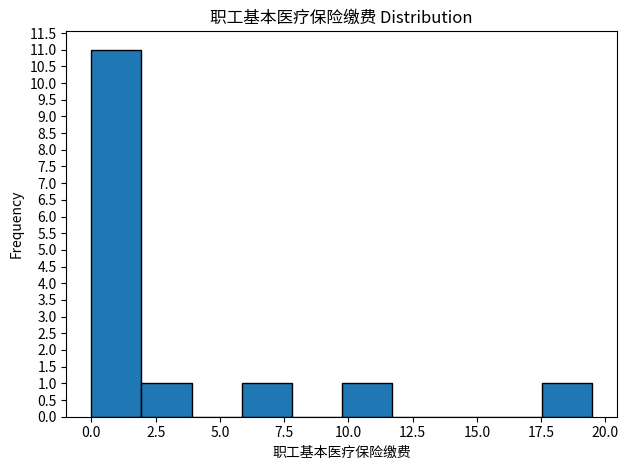

Around what value on the x-axis is the tallest bar? Give the approximate position of its centre, as read against the axis.

1.0